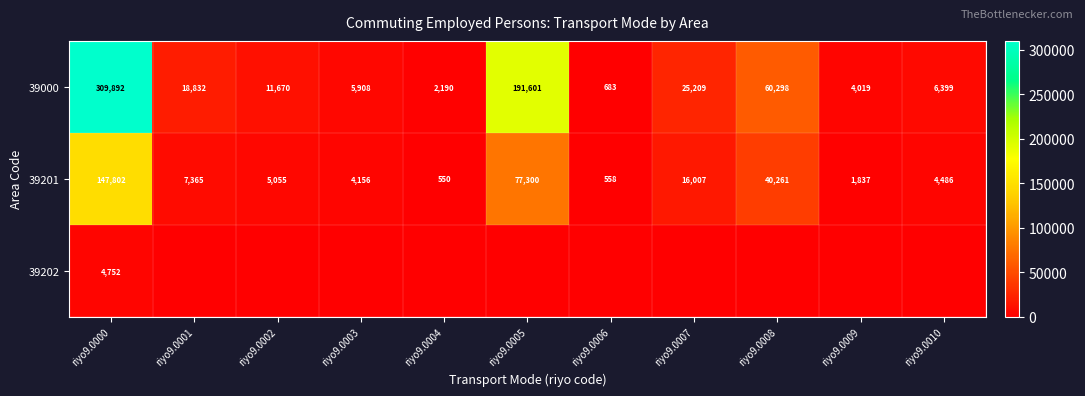

The value of 39201 at riyo9.0008 is 24212. True or false?

False